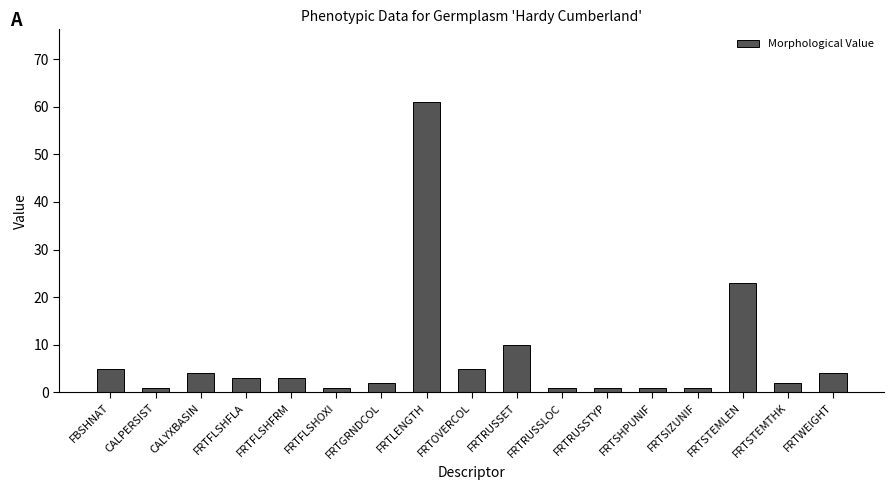

What is the sum of the values at FRTSHPUNIF and FRTSIZUNIF?

2